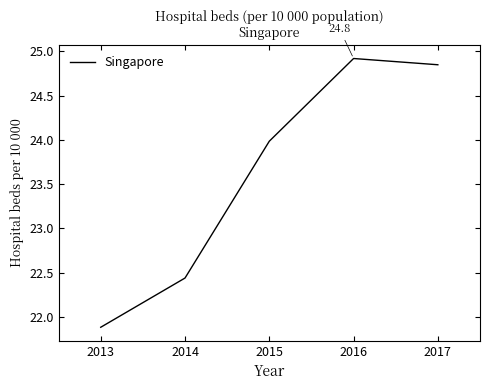

Rank the categories by value from lowest to highest.

2013, 2014, 2015, 2017, 2016